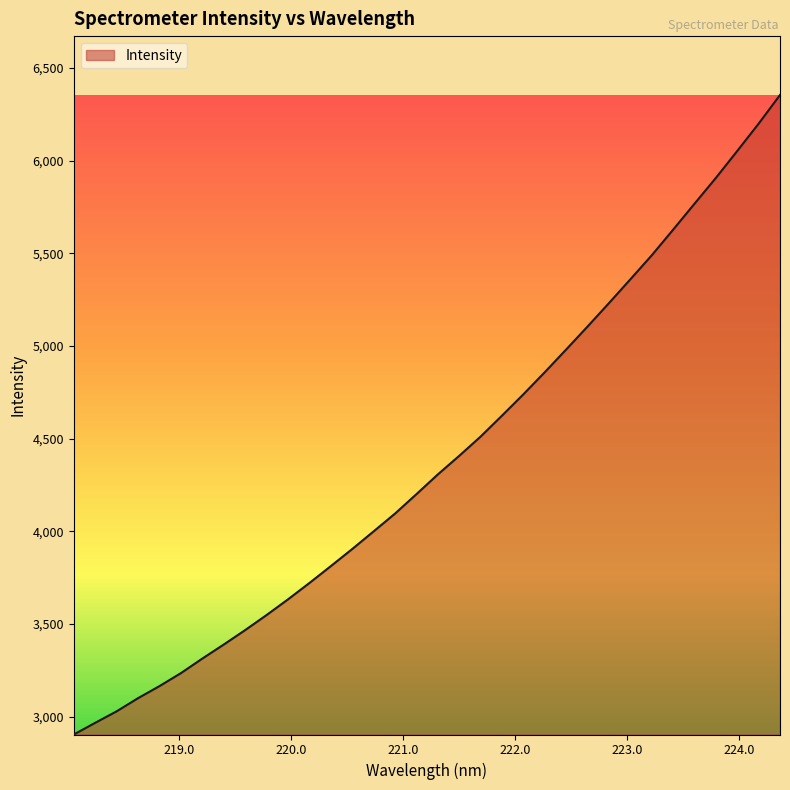

What is the difference between the maximum and minimum values?

3450.3